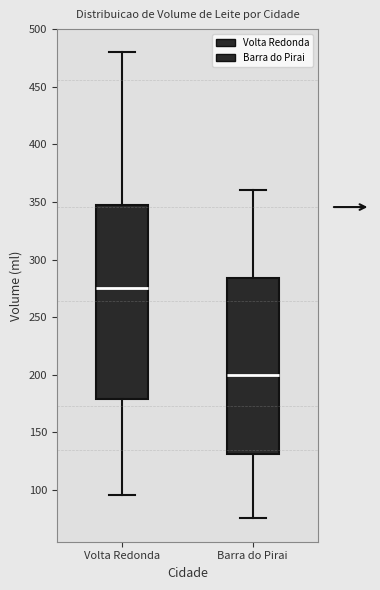

Which box's median line is the lowest?

Barra do Pirai